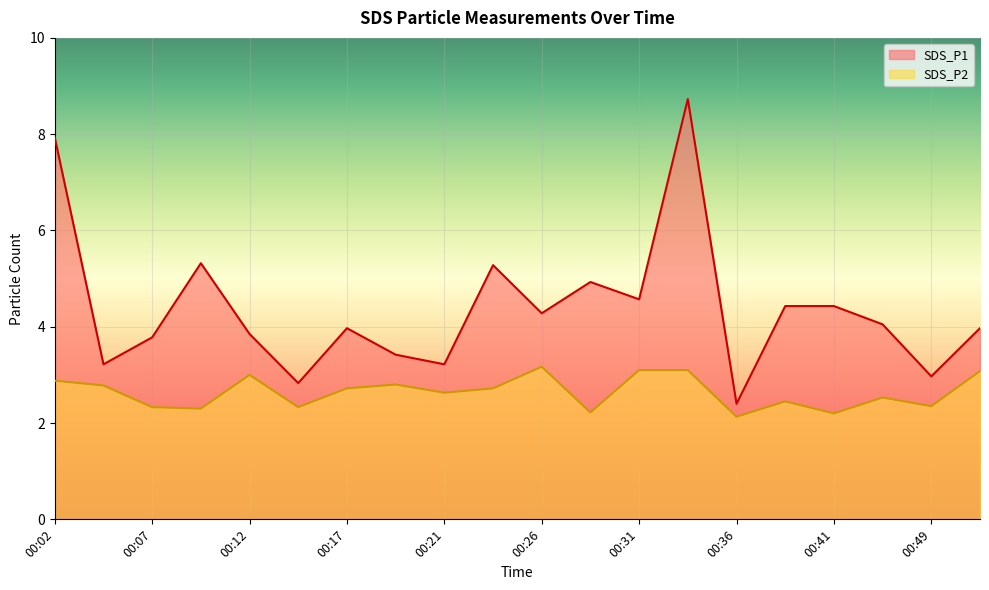

What value does the SDS_P1 series have at 00:19?

3.4